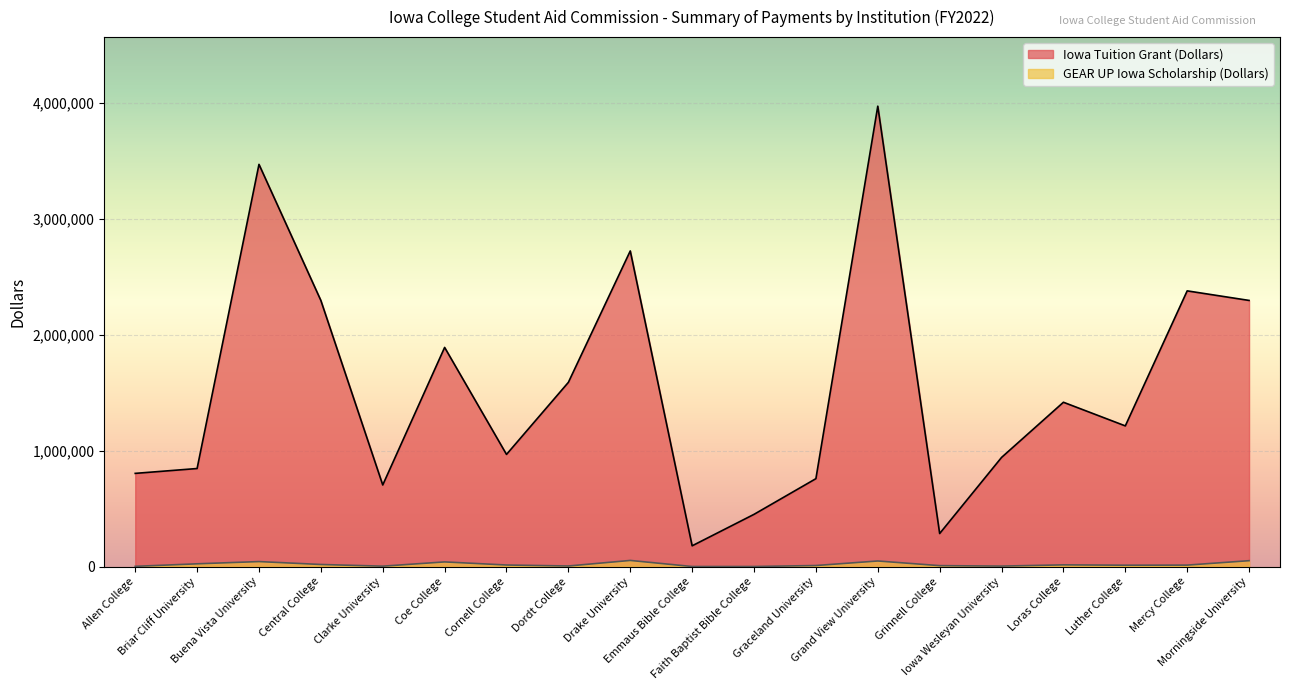

At Buena Vista University, list the series in order from smallest to largest.

GEAR UP Iowa Scholarship (Dollars), Iowa Tuition Grant (Dollars)